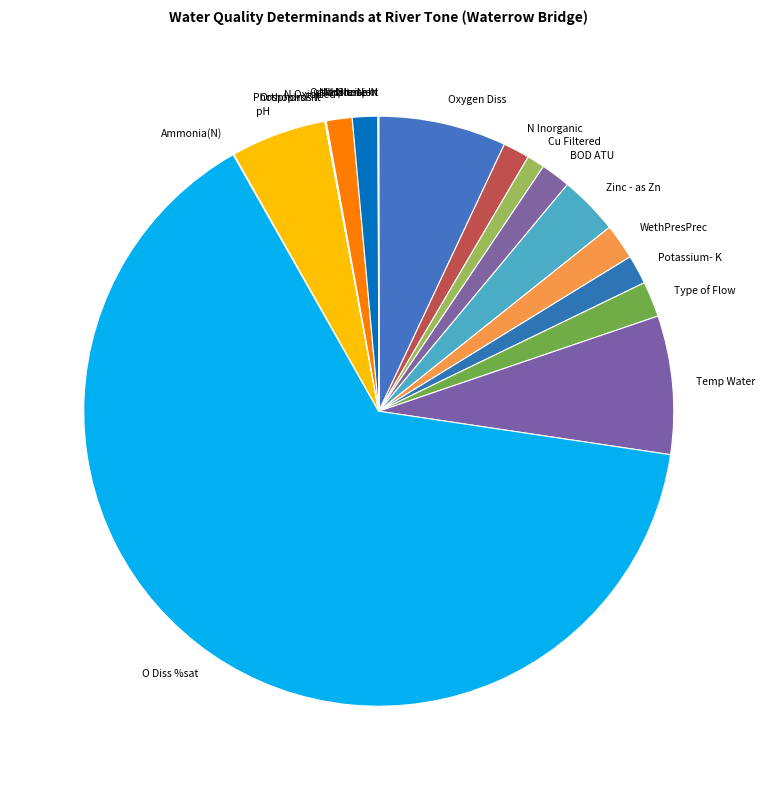

Which has a higher value, Nitrate-N or Zinc - as Zn?

Zinc - as Zn